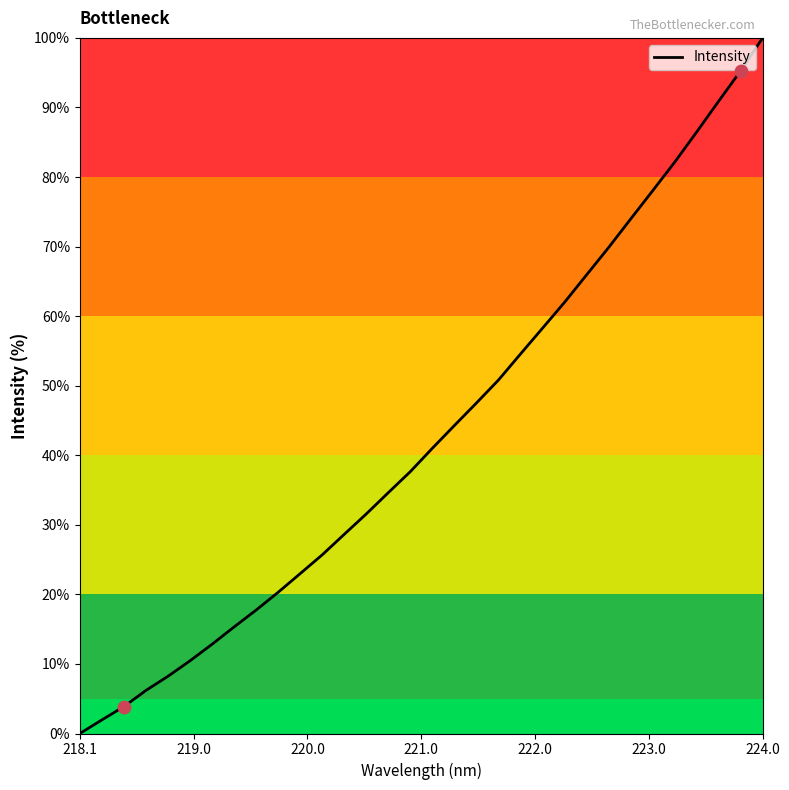

What is the difference between the maximum and minimum values?

100.0